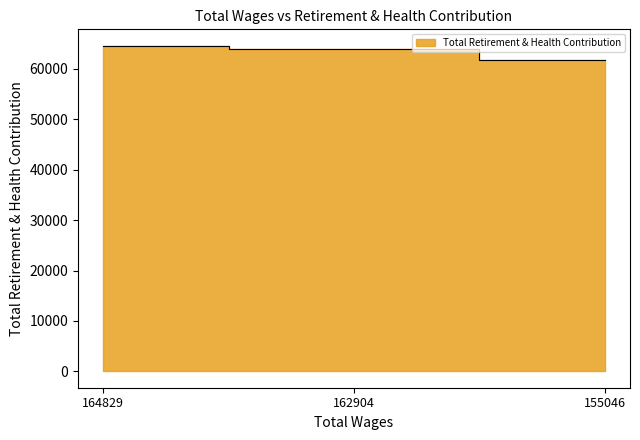

What is the ratio of the value at 155046.0 to the value at 162904.0?

1.0